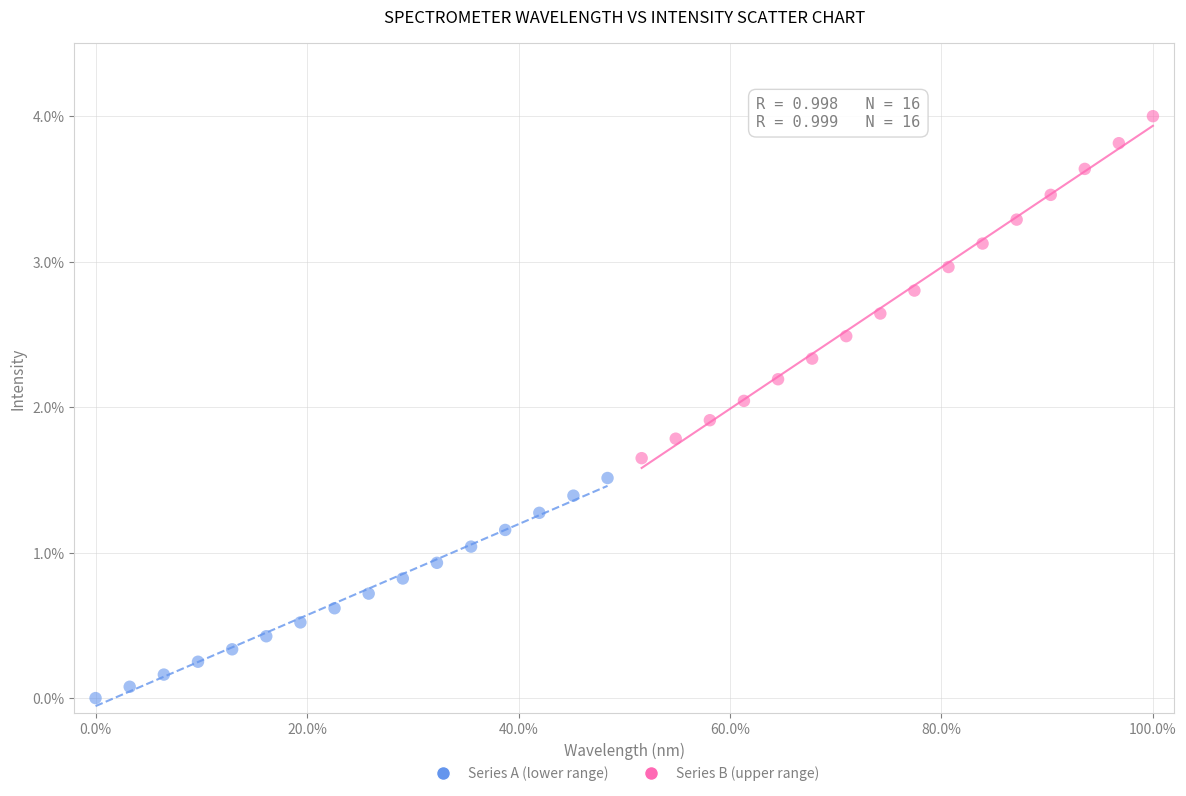

Which series contains the lowest Y value?

Series A (lower range)